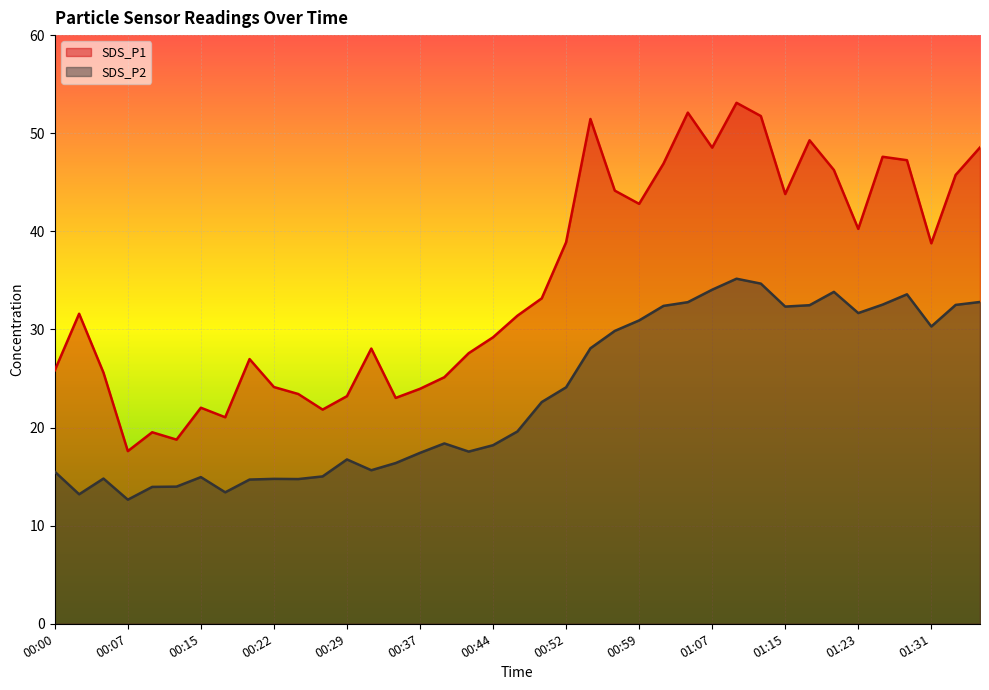

What is the maximum value shown in the chart?

53.1